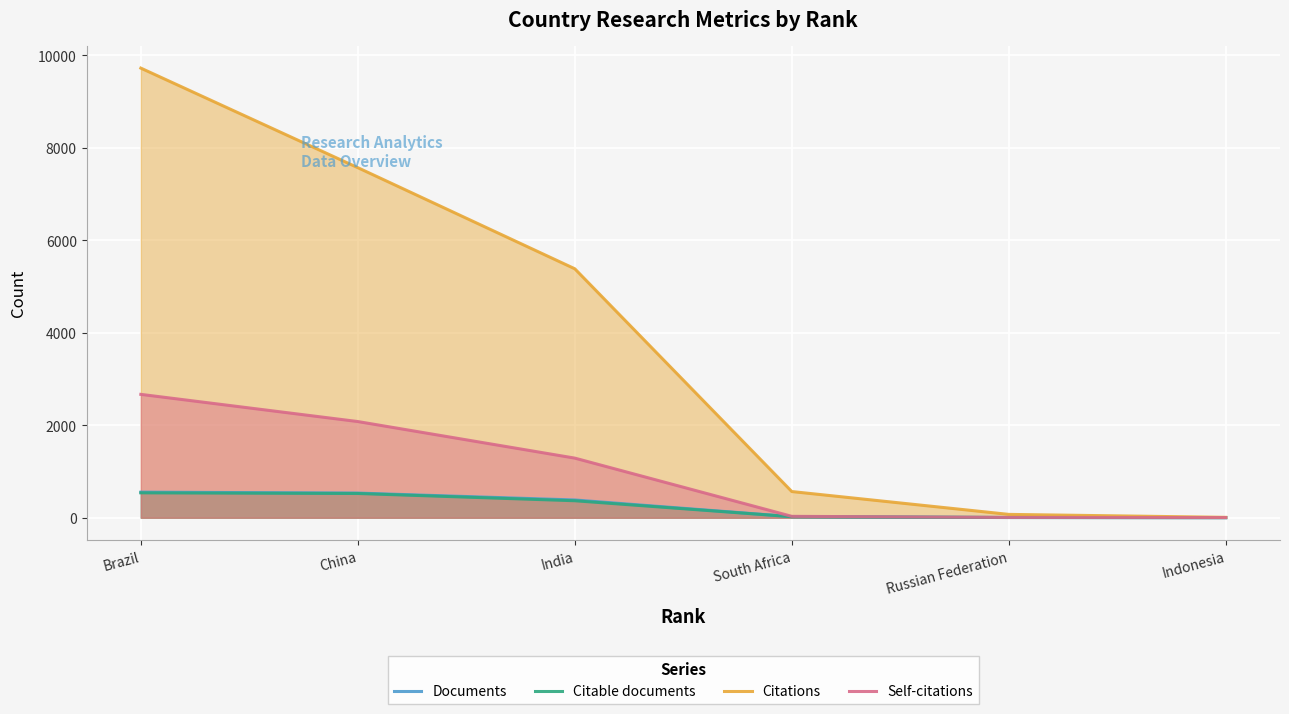

At South Africa, list the series in order from largest to smallest.

Citations, Self-citations, Documents, Citable documents